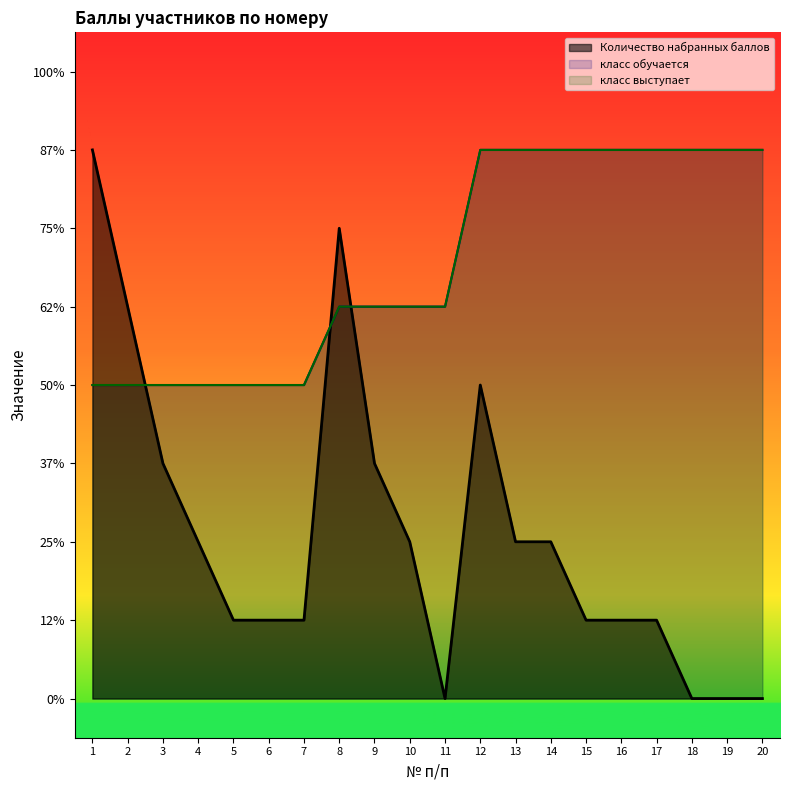

What is the highest value of the Количество набранных баллов series?

7